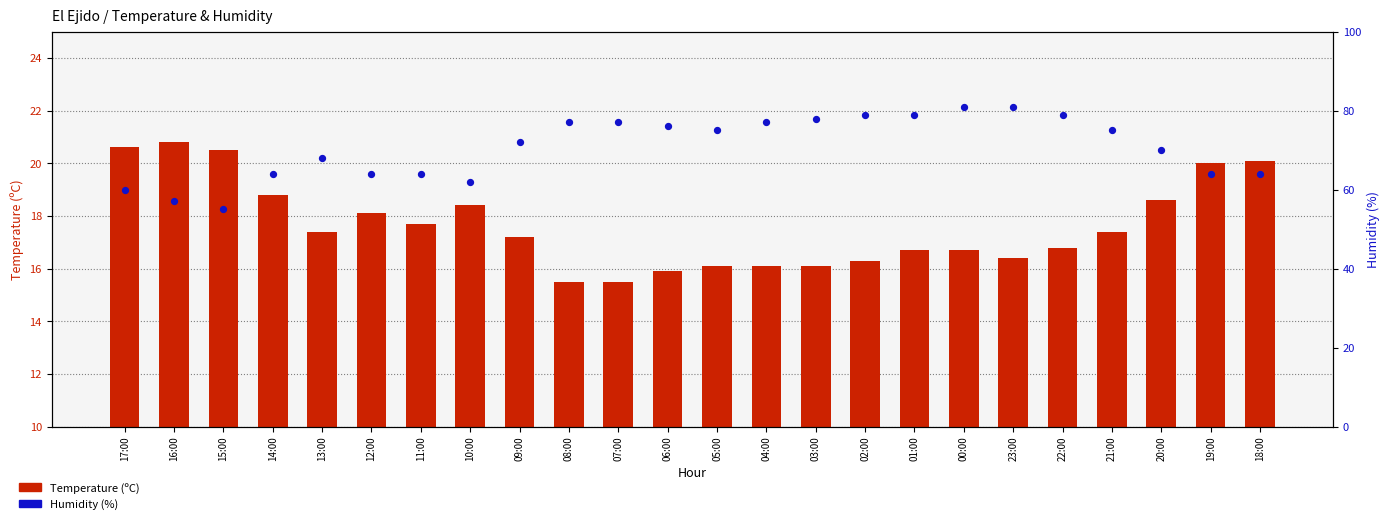

At how many categories does at least one series exceed 61?

21